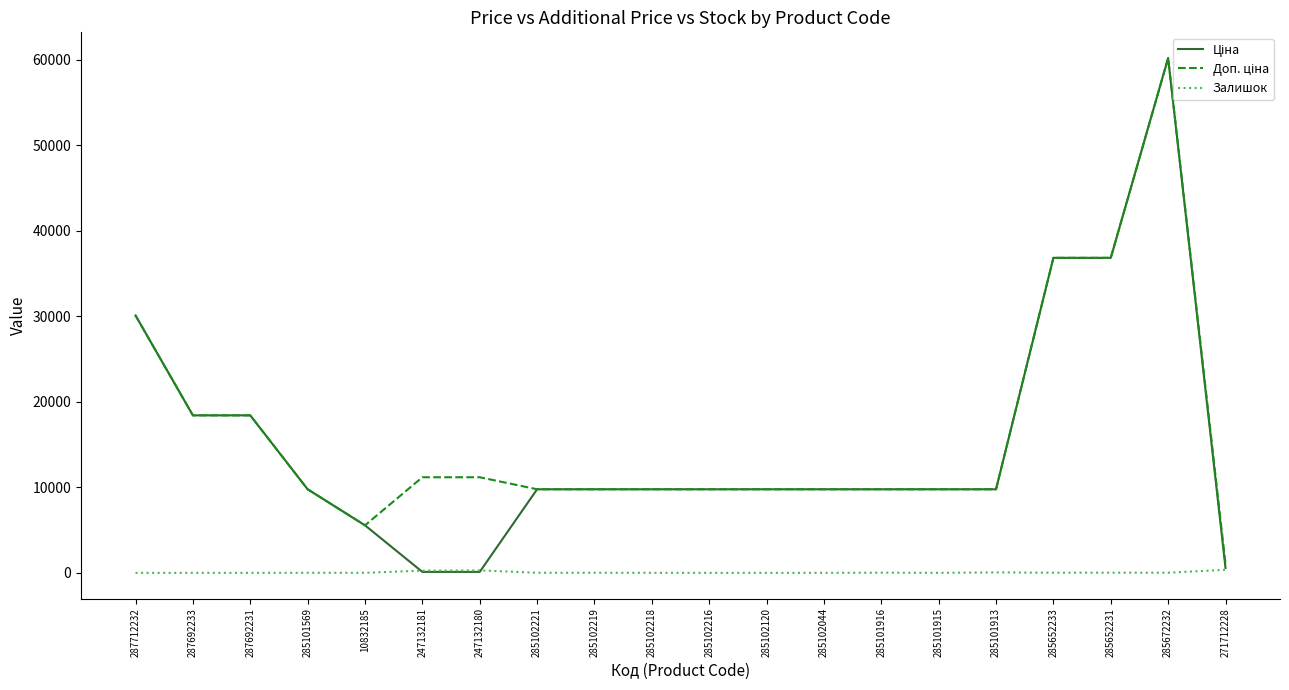

At which category is the sum across all series the highest?

285672232